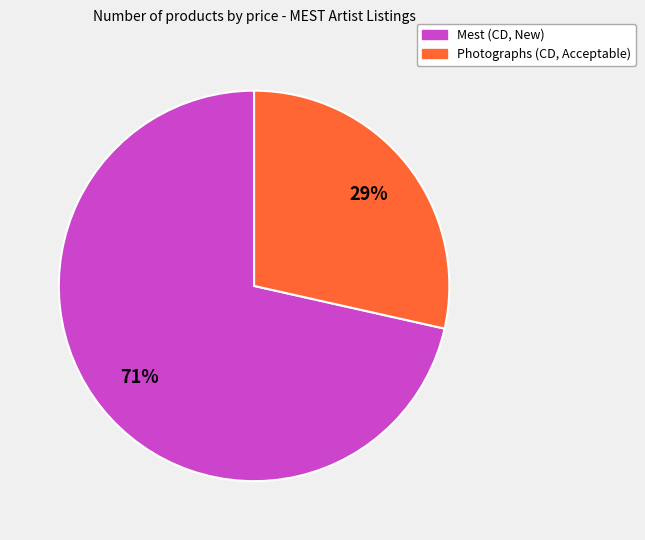

Which category has the smallest portion of the pie?

Photographs (CD, Acceptable)